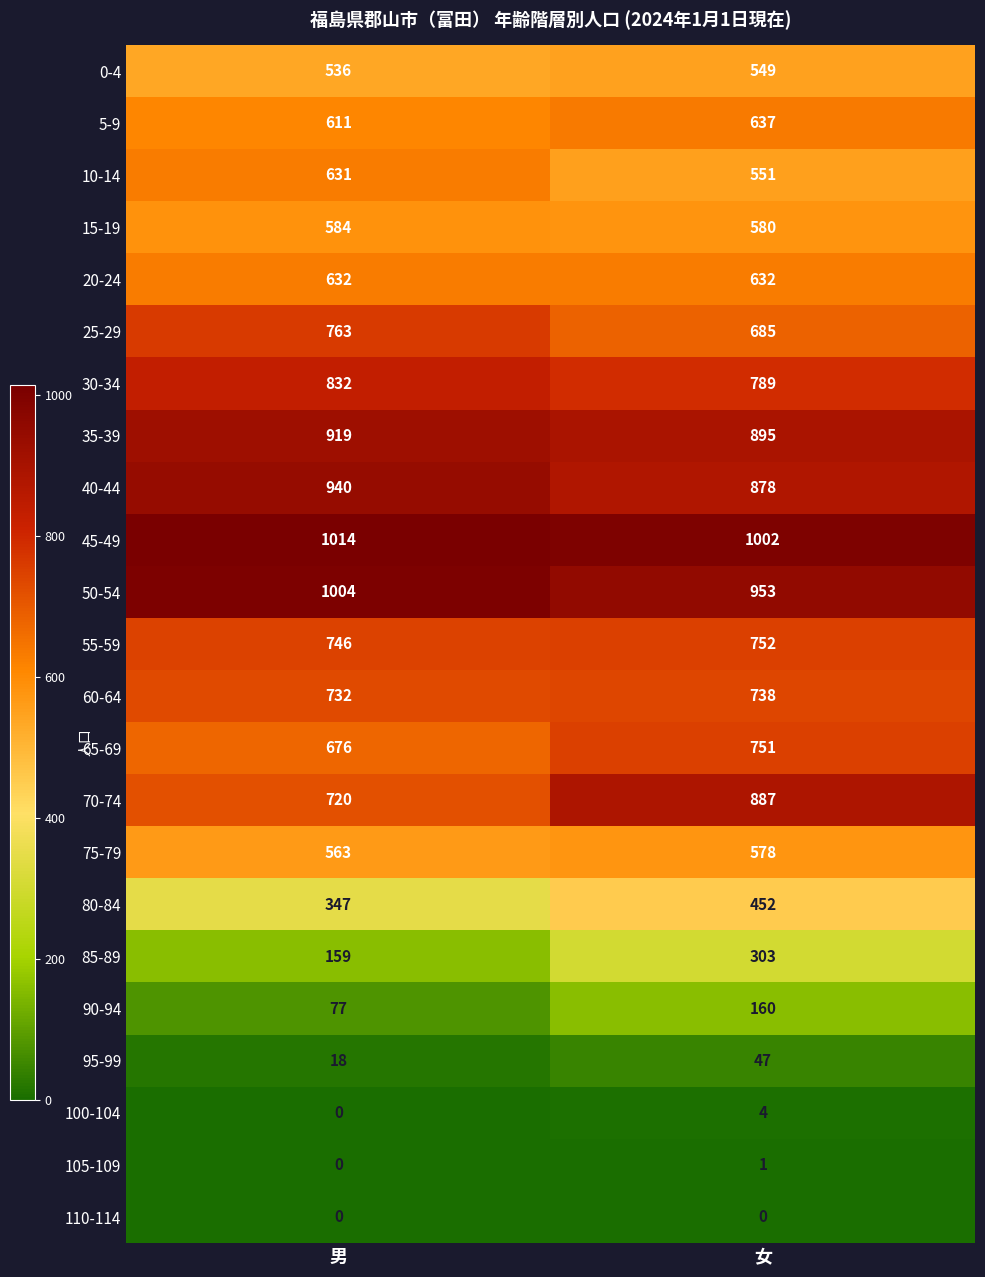

What is the lowest value of the 35-39 series?

895